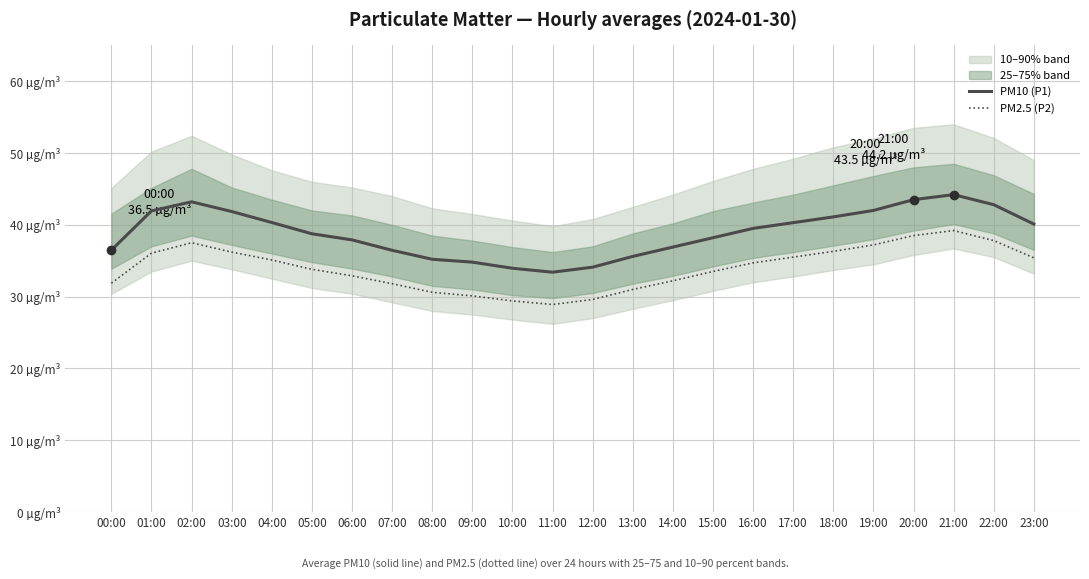

How many categories are shown in the chart?

24